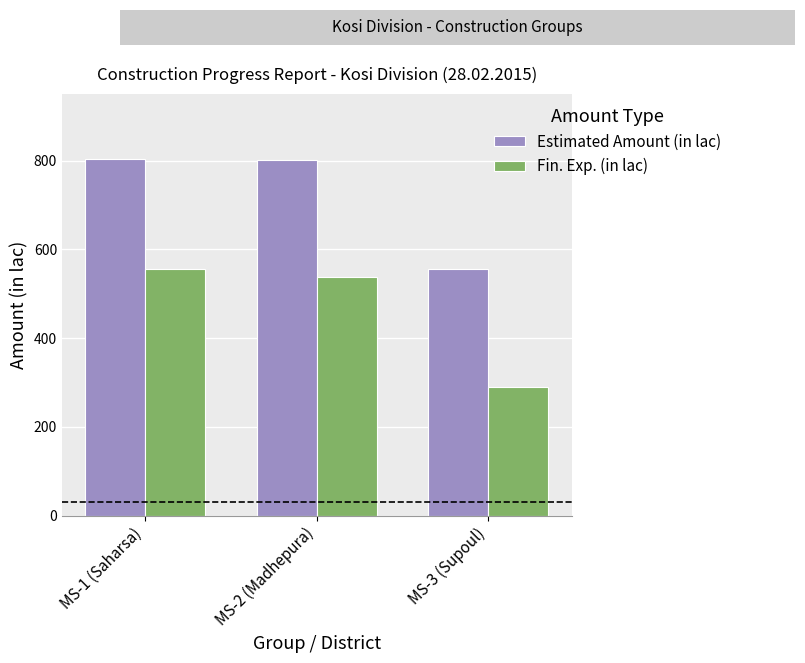

At which category is the sum across all series the highest?

MS-1 (Saharsa)